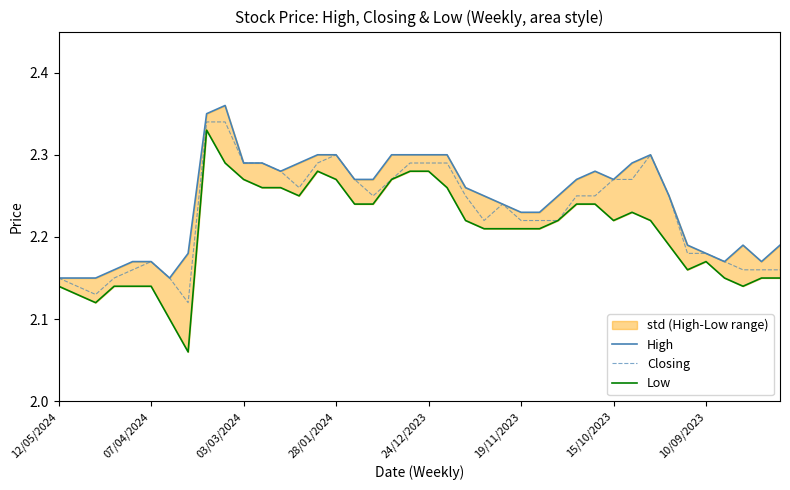

The value of High at 8 is 2.4. True or false?

True